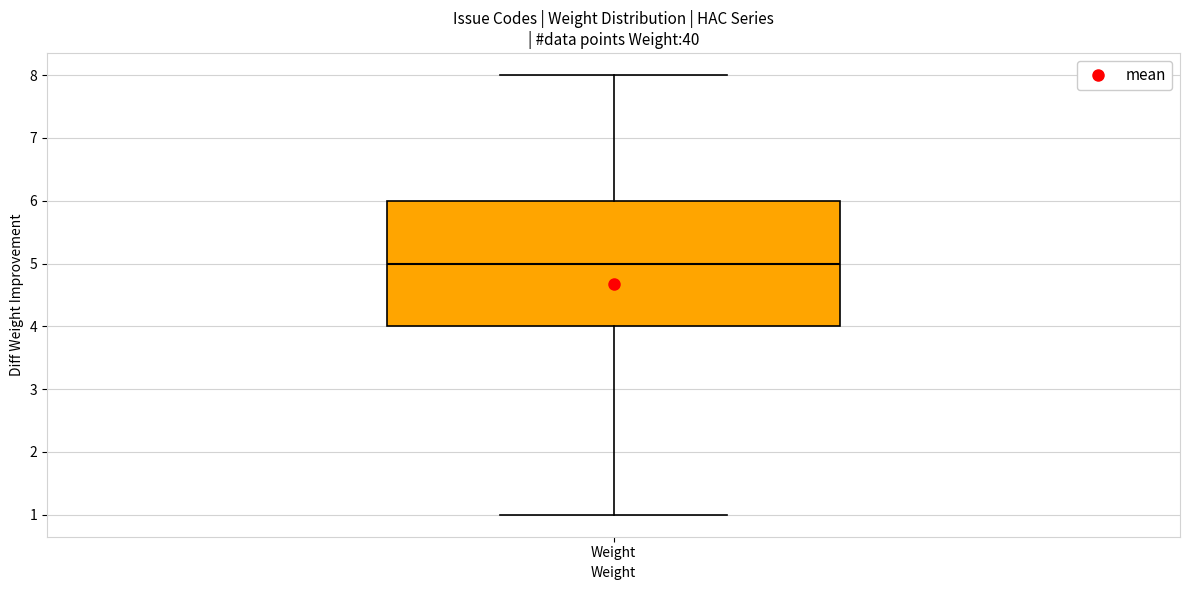

Where does the upper whisker of the box for Weight end on the y-axis? The values are not printed on the chart, so give them approximately, as read against the axis.

8